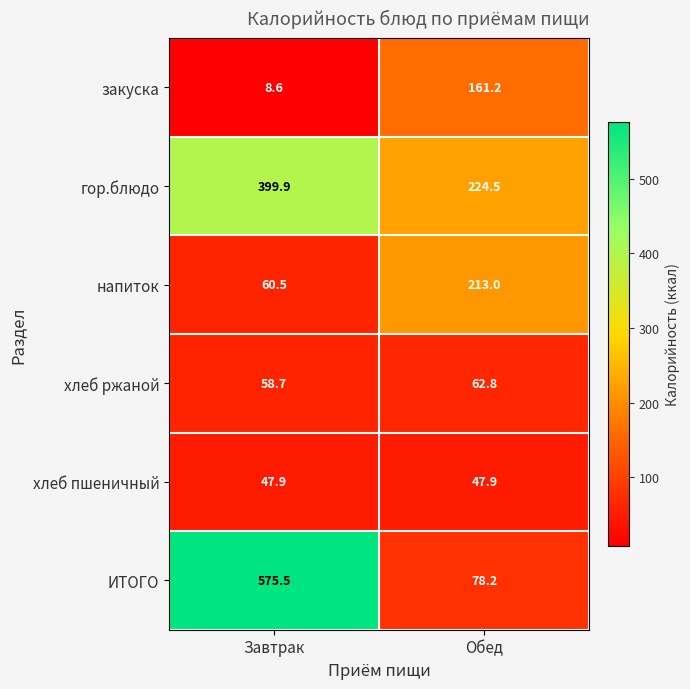

How many values in the гор.блюдо series exceed 399?

1